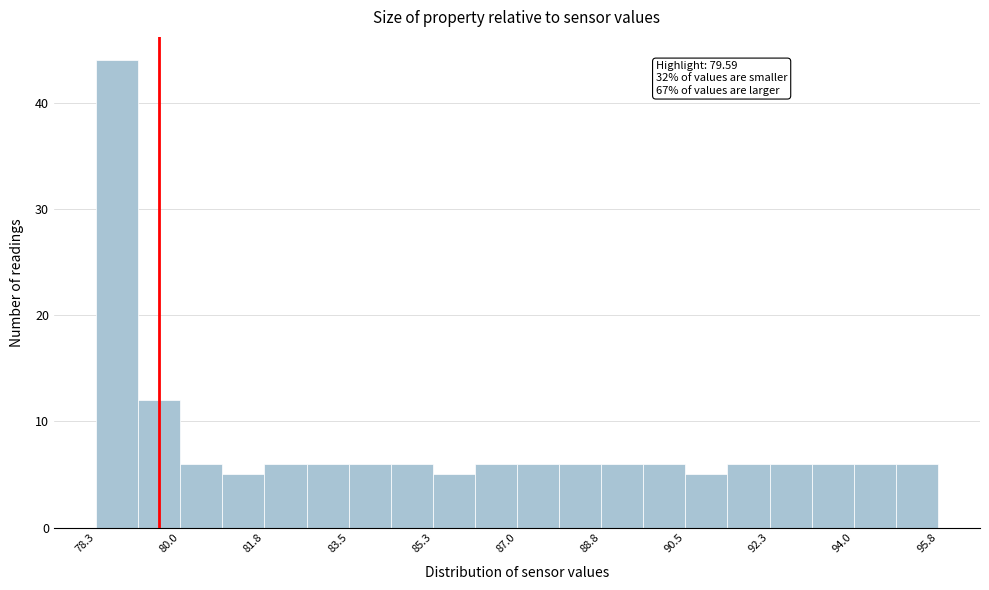

Which range on the x-axis has the tallest bar?

78.2 to 79.2